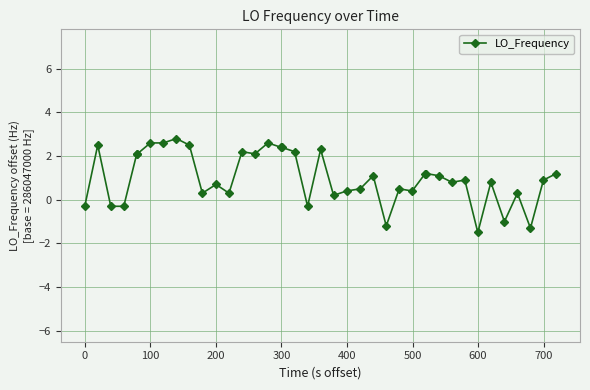

What is the average value?

1.0